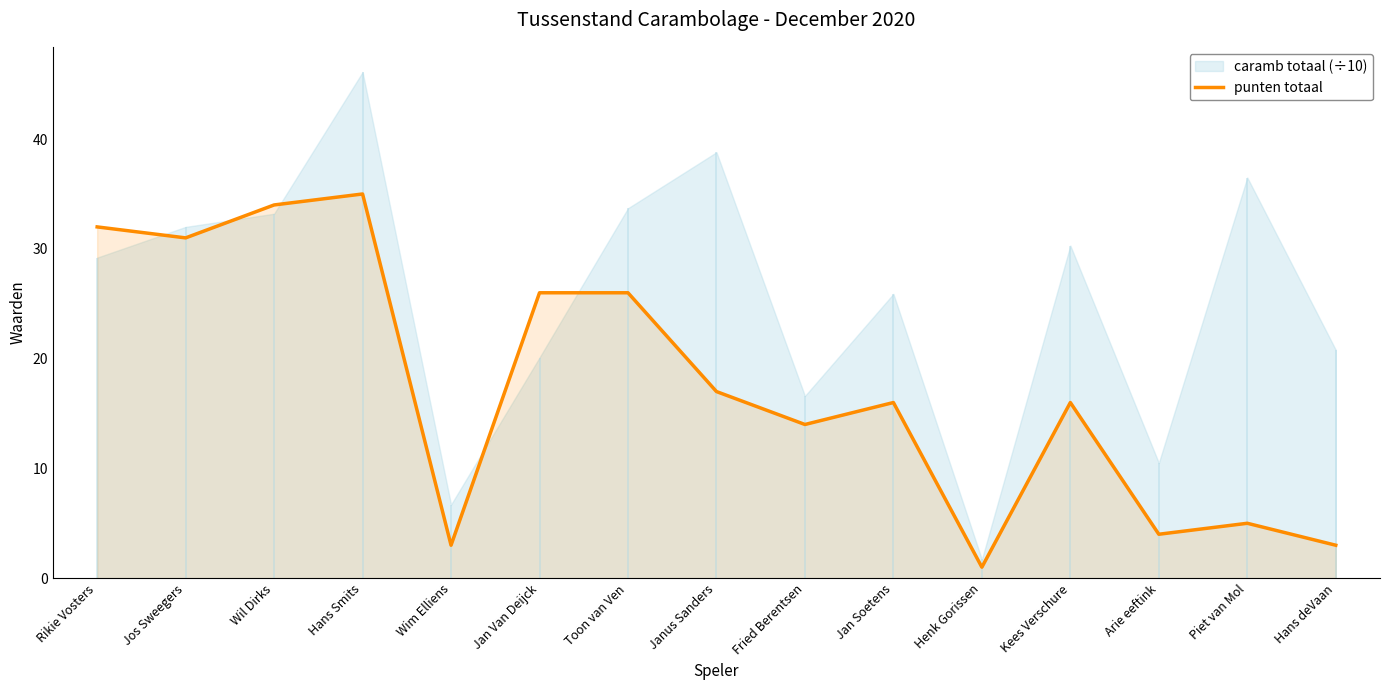

Reading left to right, transcribe all the data shown in this chart.

Rikie Vosters=32	Jos Sweegers=31	Wil Dirks=34	Hans Smits=35	Wim Elliens=3	Jan Van Deijck=26	Toon van Ven=26	Janus Sanders=17	Fried Berentsen=14	Jan Soetens=16	Henk Gorissen=1	Kees Verschure=16	Arie eeftink=4	Piet van Mol=5	Hans deVaan=3